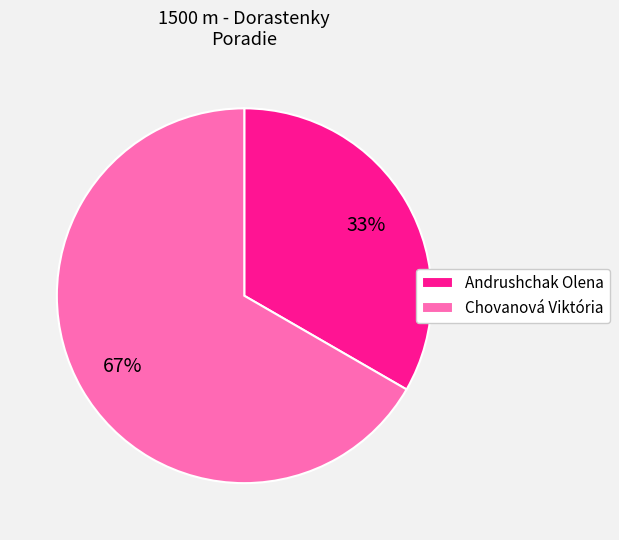

Which slice is the smallest?

Andrushchak Olena